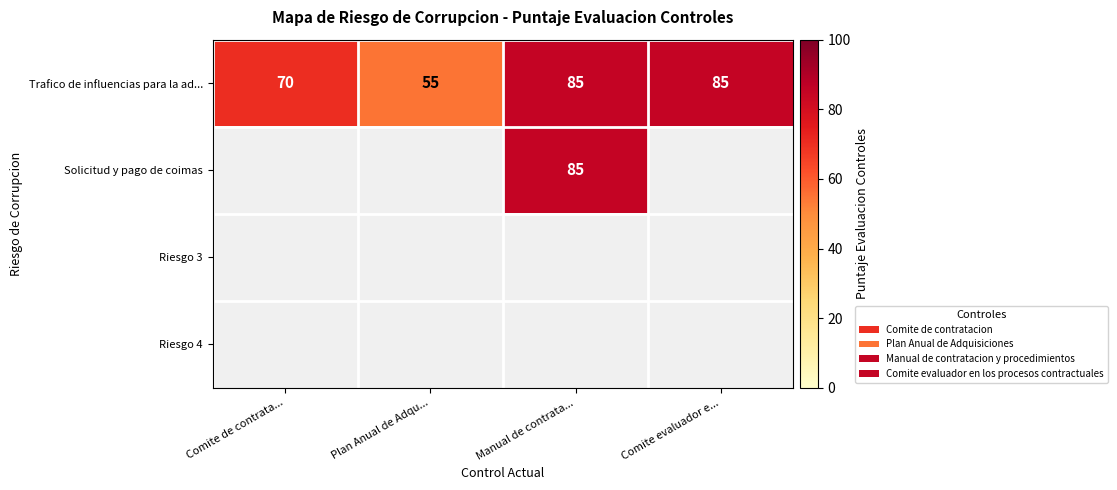

At which category does the chart reach its peak across all series?

Manual de contrata...